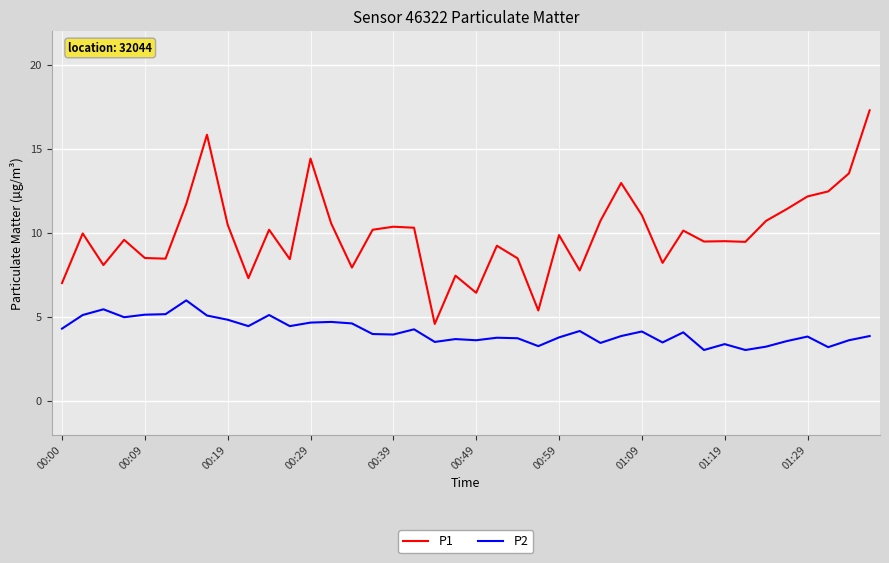

Which series has the widest spread of values?

P1